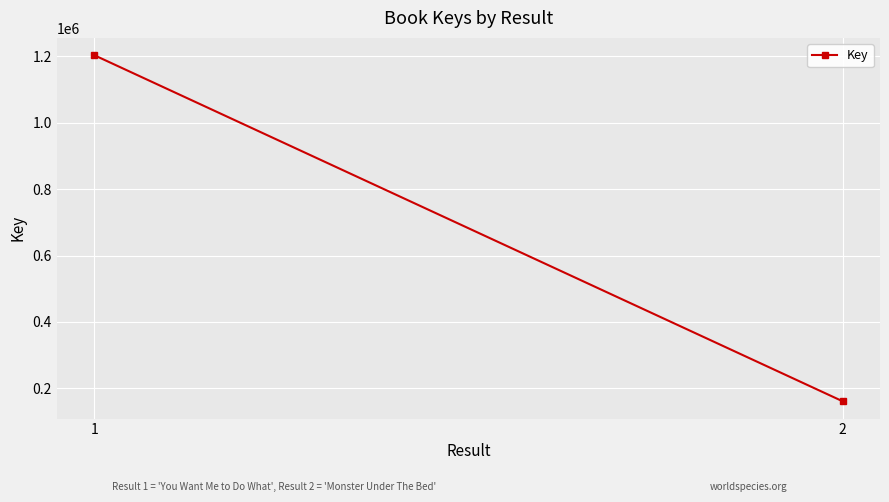

Reading left to right, extract all data points from this chart.

1203627	160973